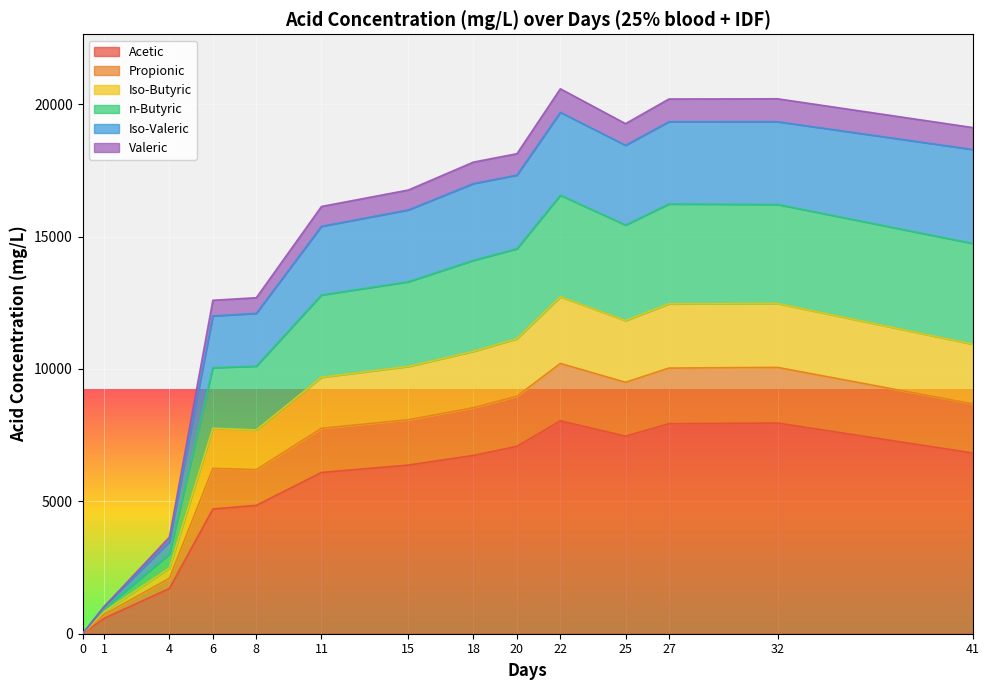

Does the chart display data point markers on the line(s)?

No